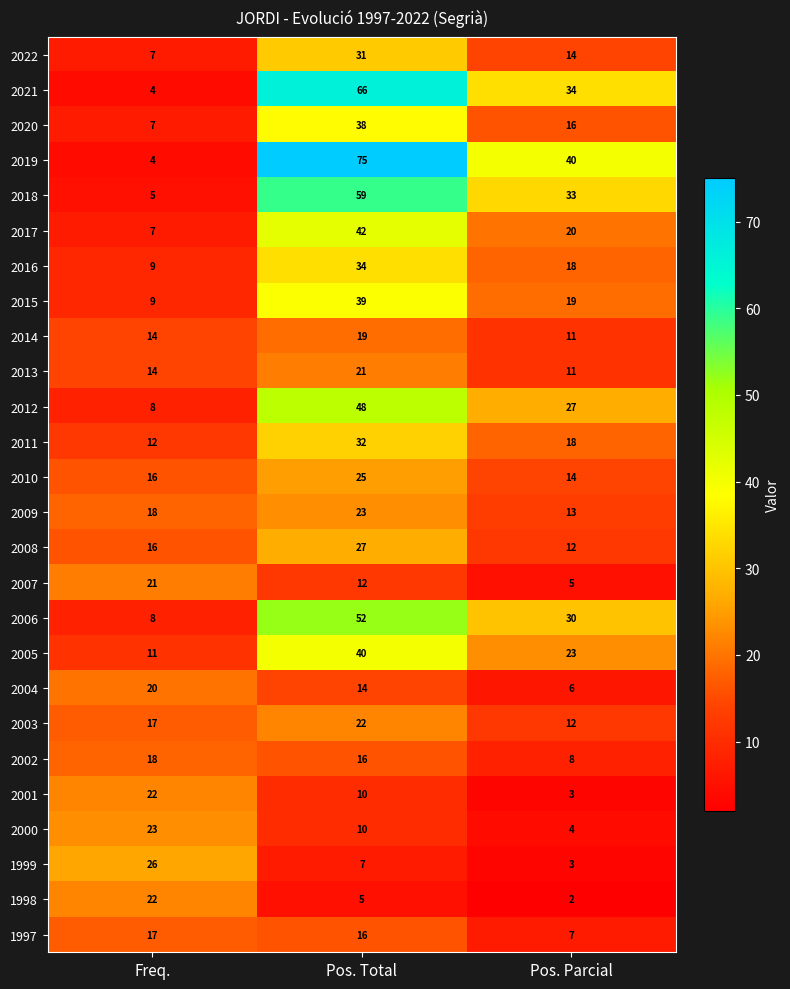

What is the difference between the 2001 values at Freq. and Pos. Total?

12